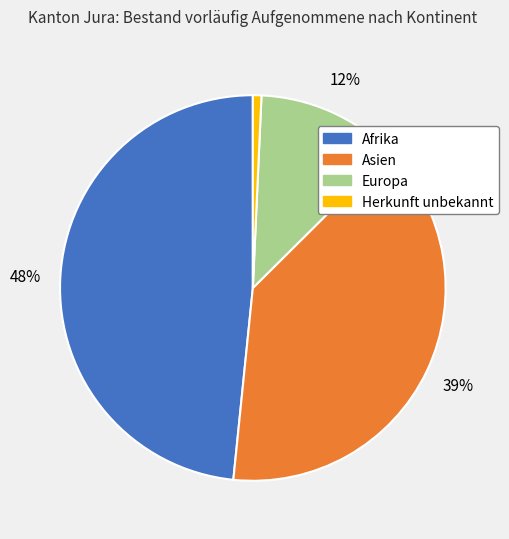

Is the sum of Afrika and Asien greater than half?

Yes